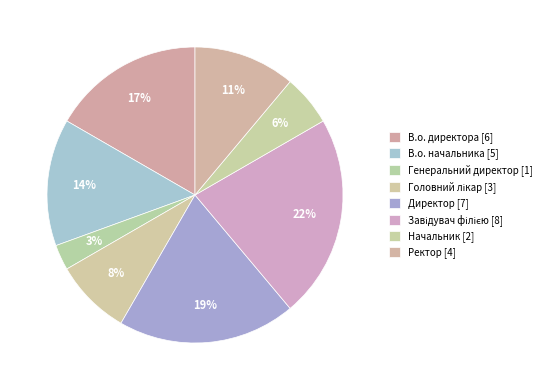

How many segments does this pie chart have?

8